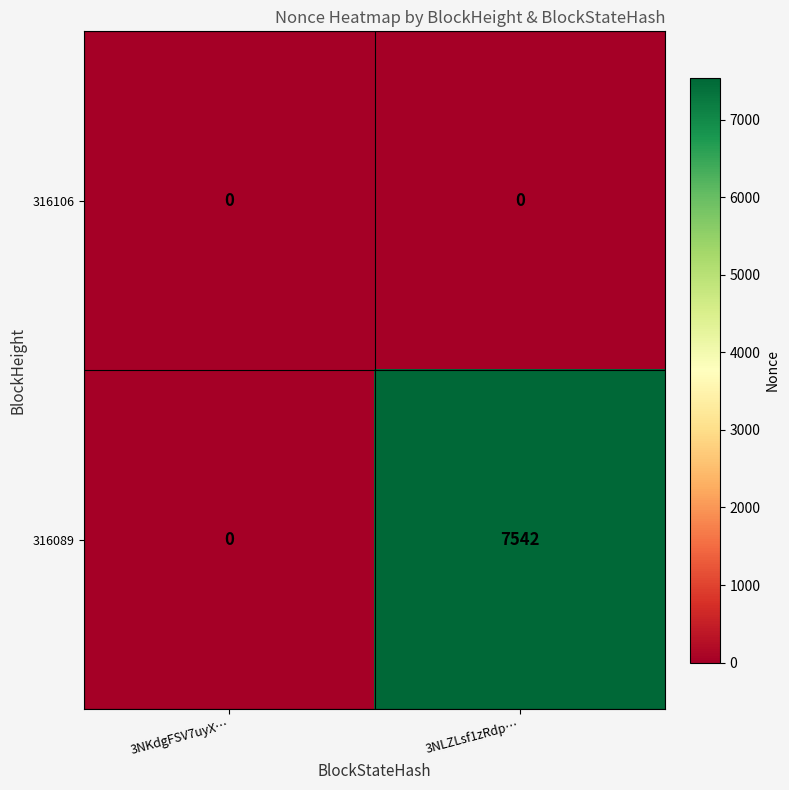

Reading right to left, transcribe all the data shown in this chart.

316106: 0	0
316089: 7542	0